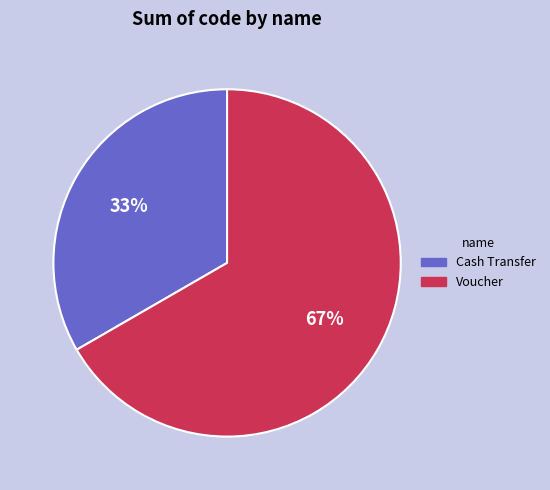

How many segments does this pie chart have?

2